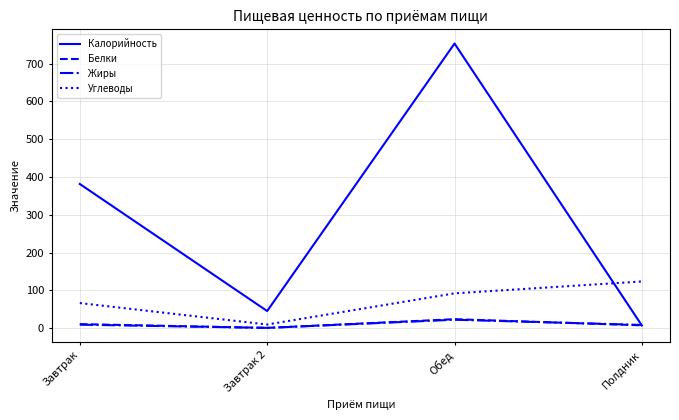

Is it true that Углеводы equals 91.8 at Обед?

True